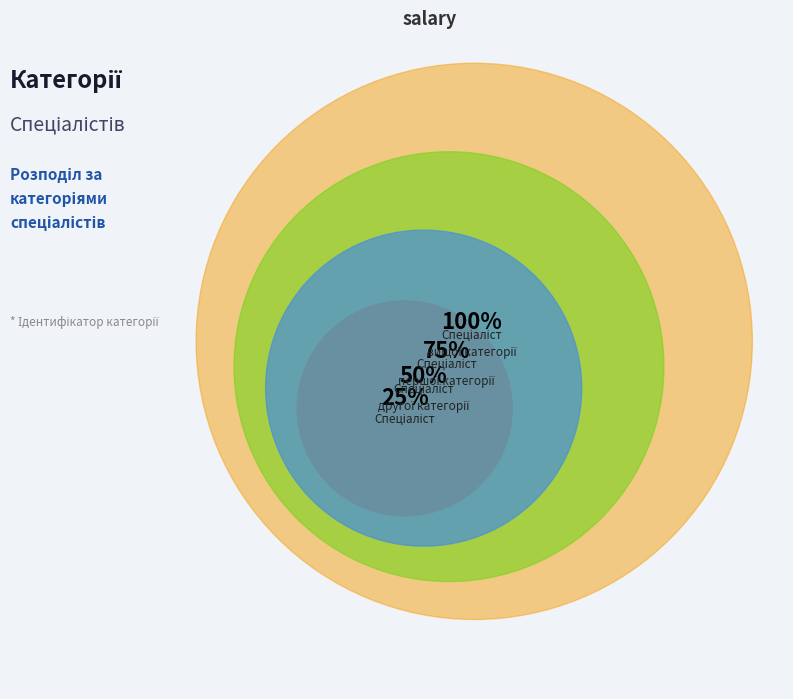

Rank the categories by value from highest to lowest.

Спеціаліст вищої категорії, Спеціаліст першої категорії, Спеціаліст другої категорії, Спеціаліст